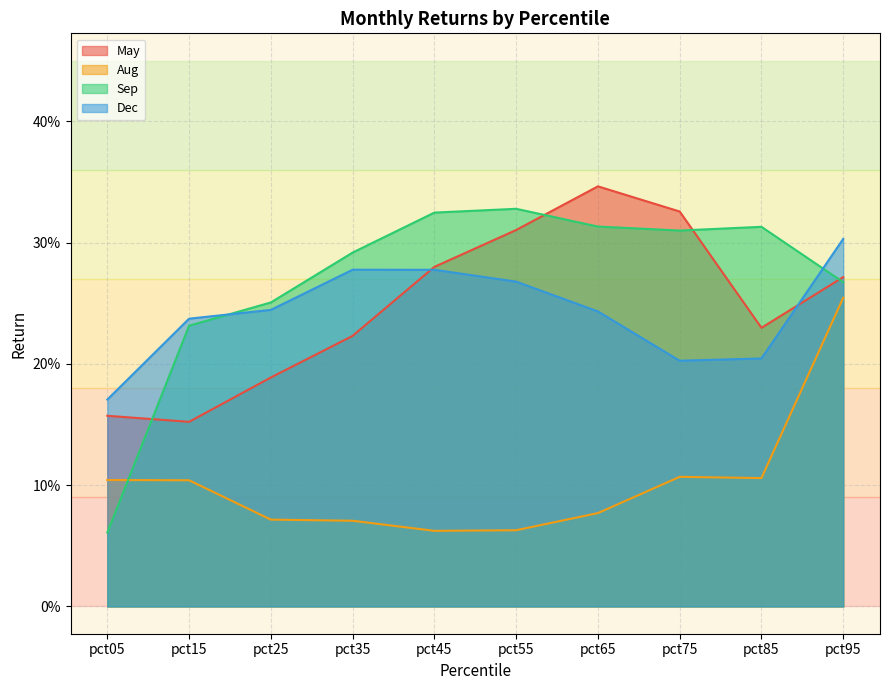

What is the value of the May point at the 10th from the left?

0.3